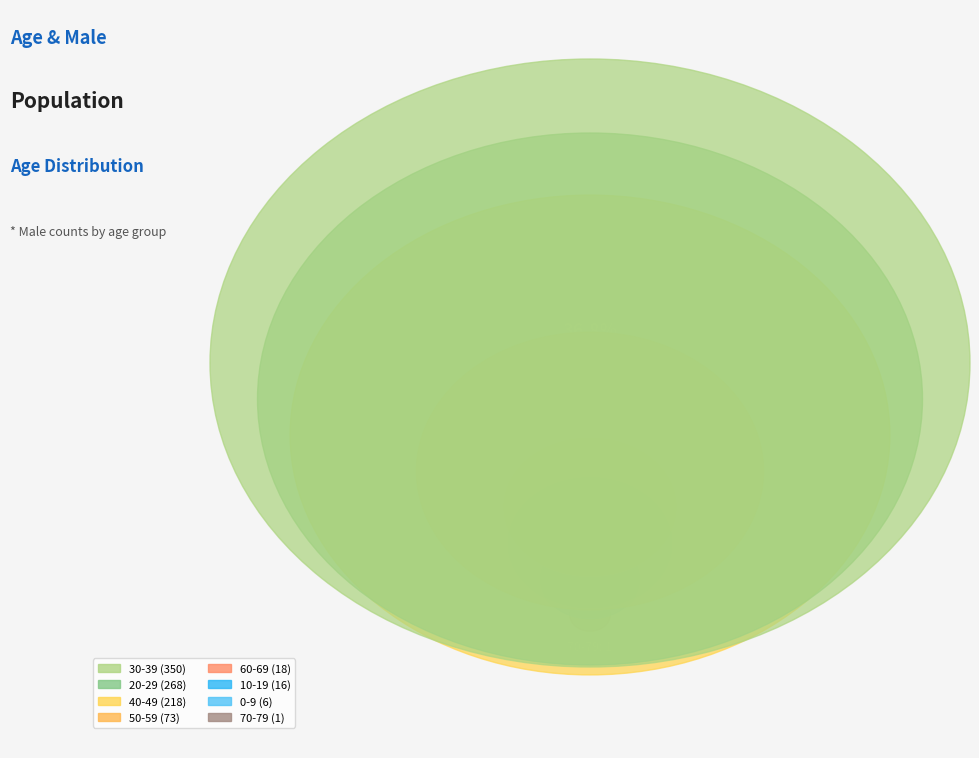

Which has a higher value, 80-89 or 0-9?

0-9